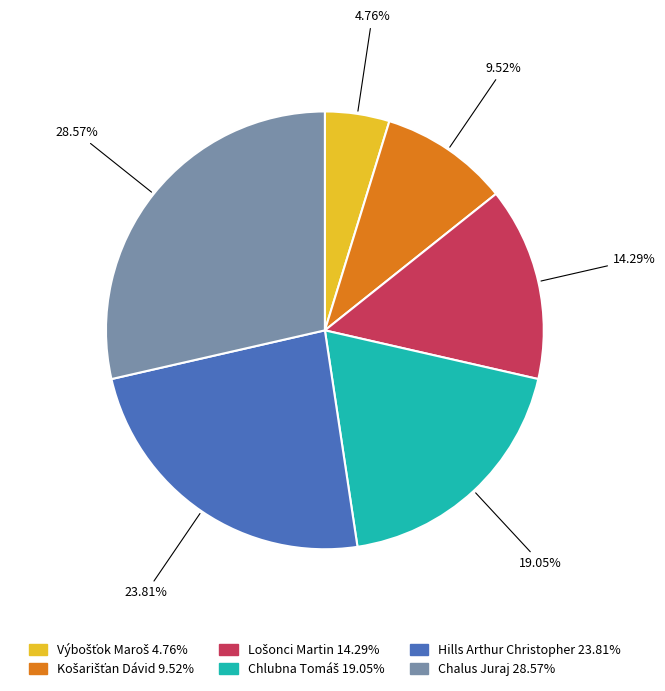

Is the sum of Chalus Juraj and Hills Arthur Christopher greater than half?

Yes